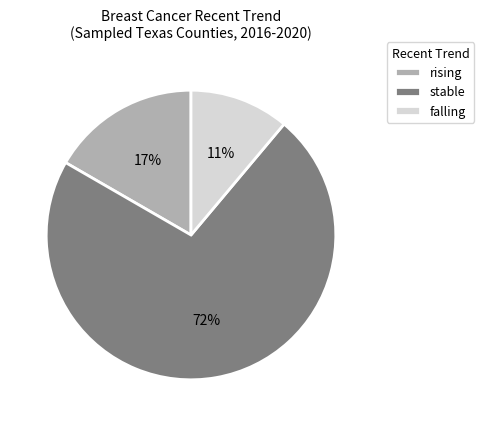

How many segments does this pie chart have?

3